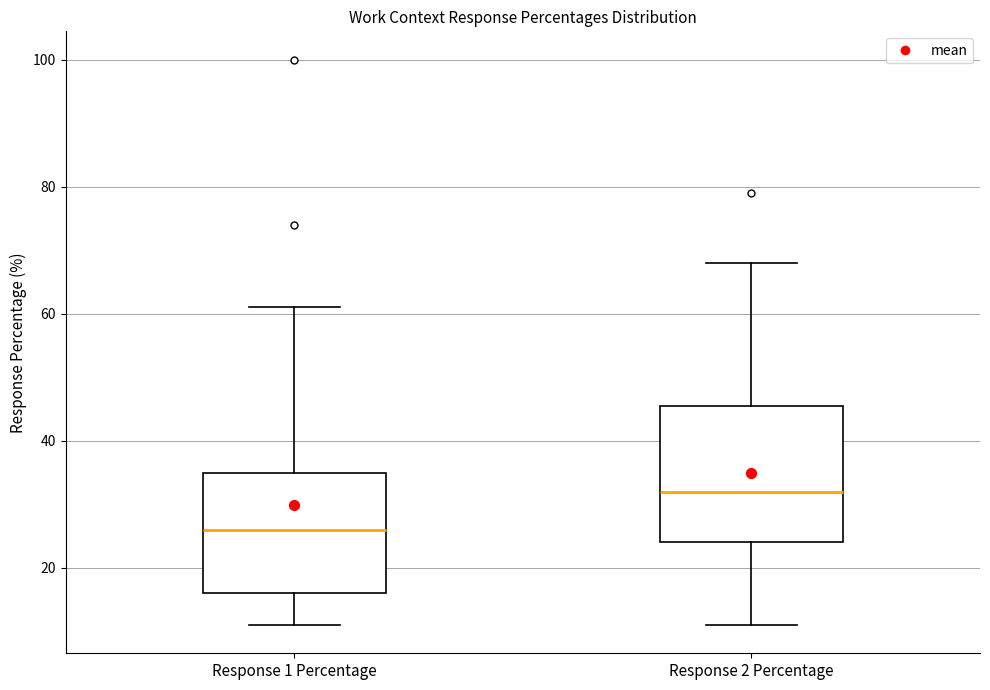

Reading left to right, read every box against the y-axis: the position of its median line, the range the box covers, and the ends of its whiskers. The values are not printed on the chart, so give them approximately, as read against the axis.

Response 1 Percentage: median 26, box 16 to 36, whiskers 12 to 62
Response 2 Percentage: median 32, box 24 to 46, whiskers 12 to 68